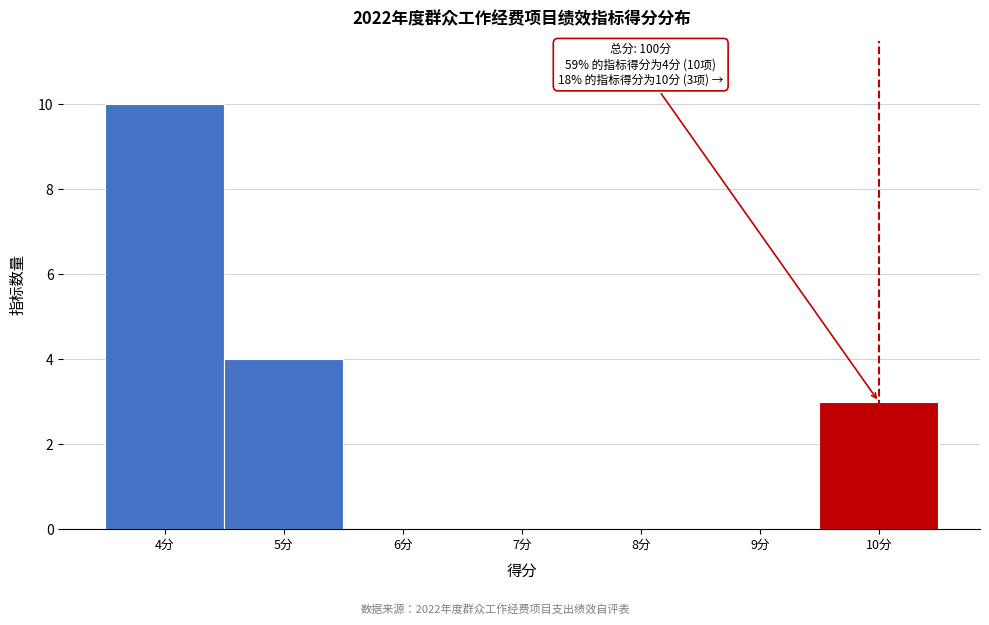

Which range on the x-axis has the tallest bar?

3.5 to 4.5